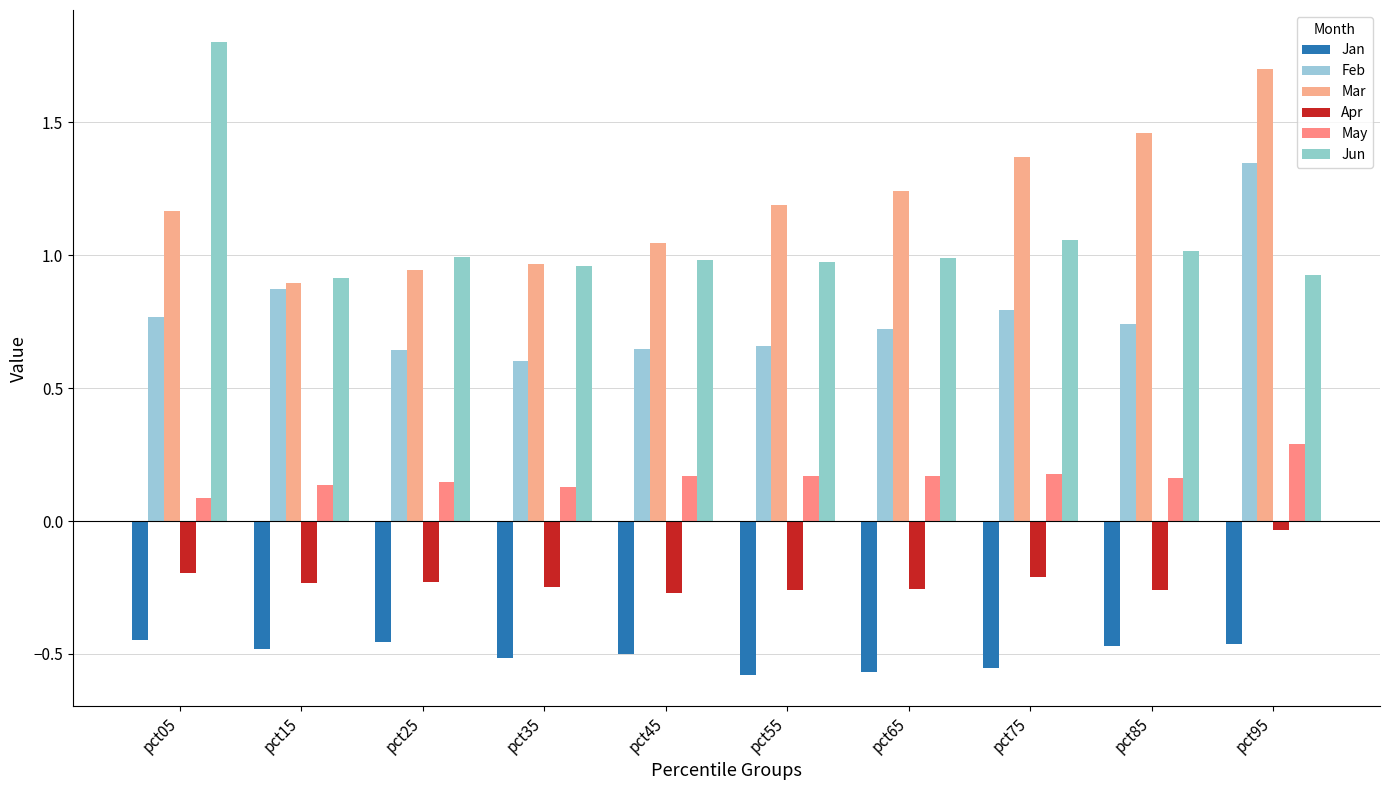

What is the sum of the May values at pct75 and pct25?

0.3